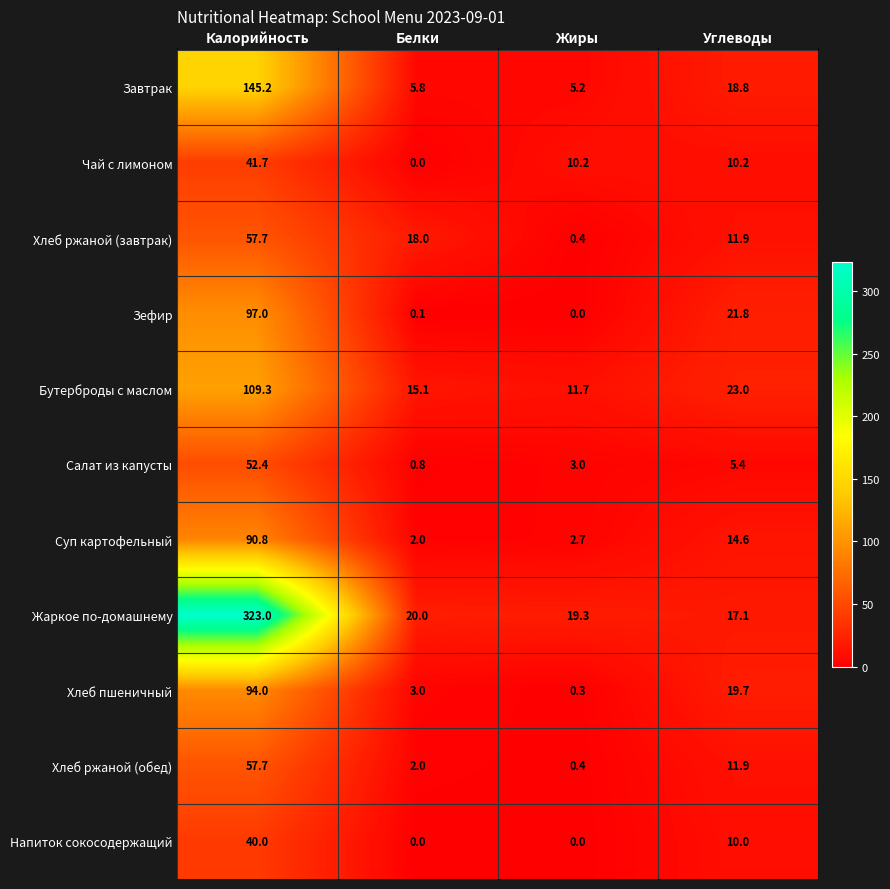

What is the average value of the Хлеб ржаной (завтрак) series?

22.0